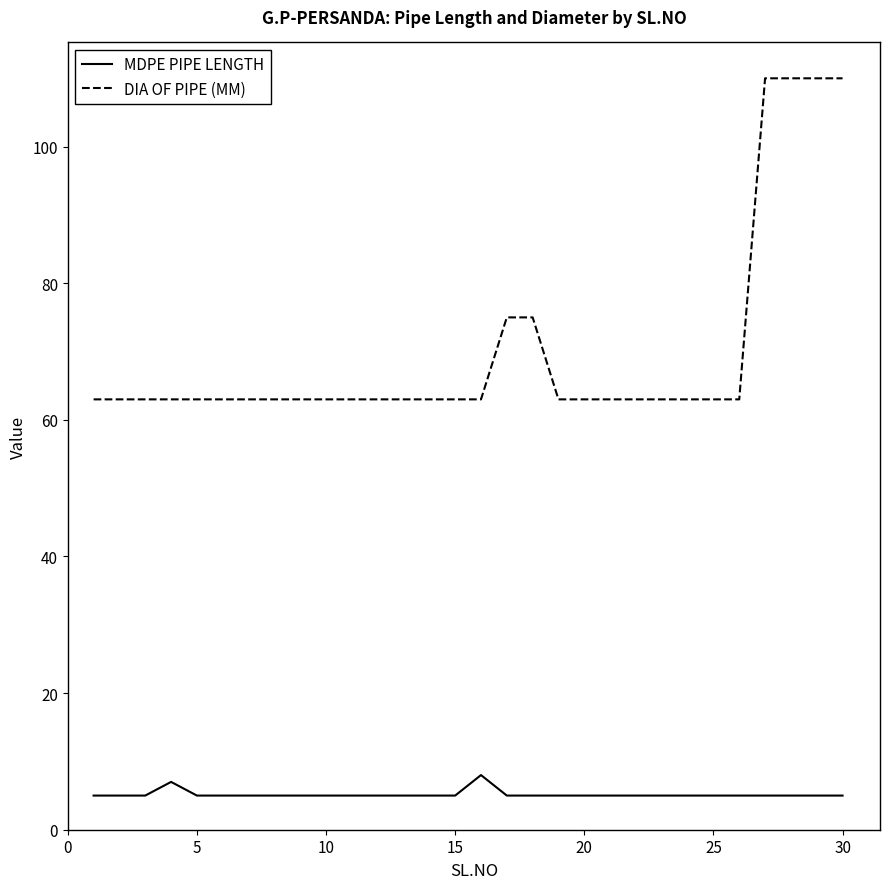

Which series has the widest spread of values?

DIA OF PIPE (MM)